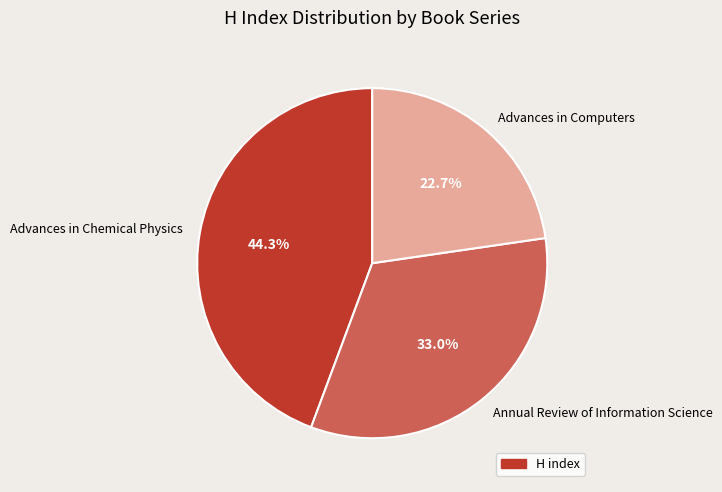

To the nearest percent, what is the combined percentage of Annual Review of Information Science and Advances in Computers?

56%